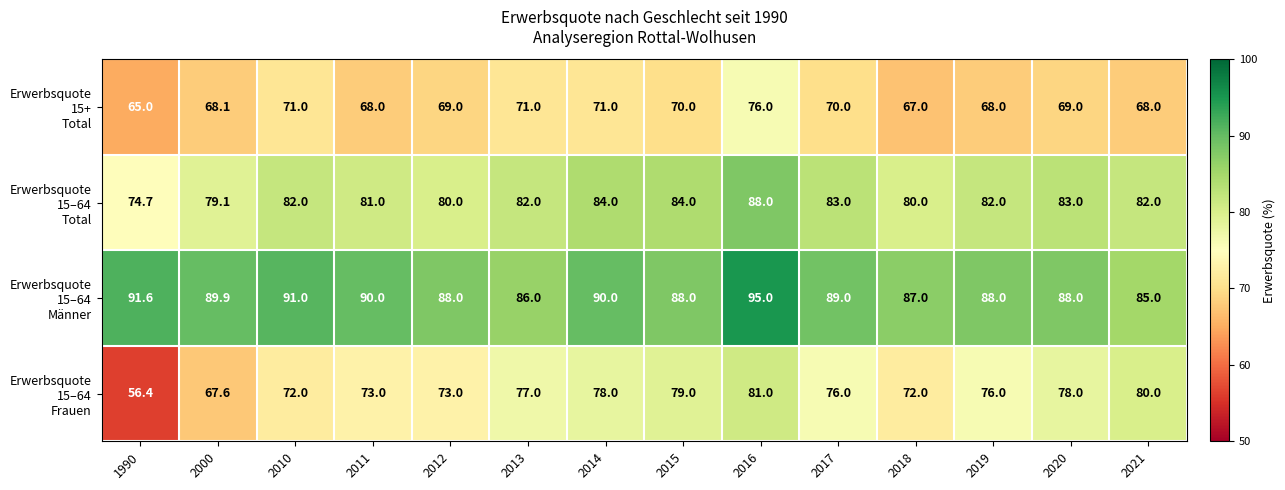

What is the spread (max minus min) of values at 2020?

19.0